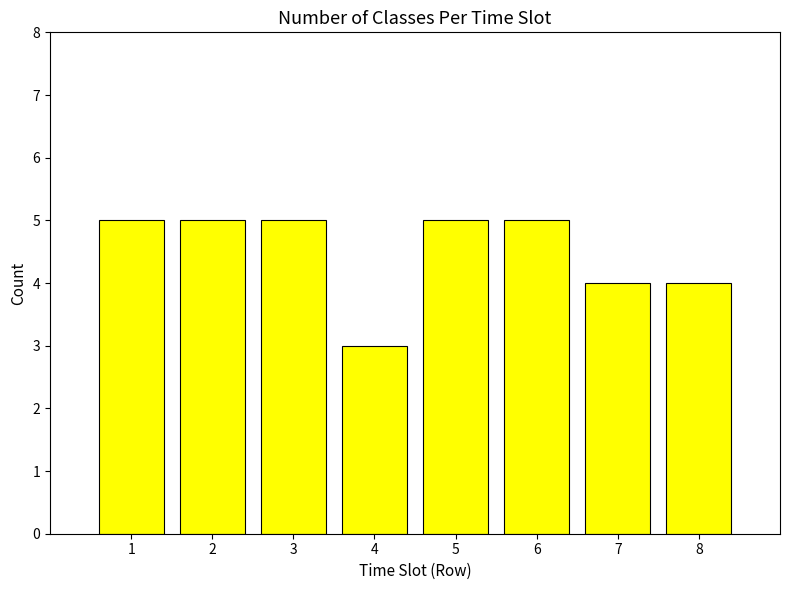

What value does the data have at 1?

5